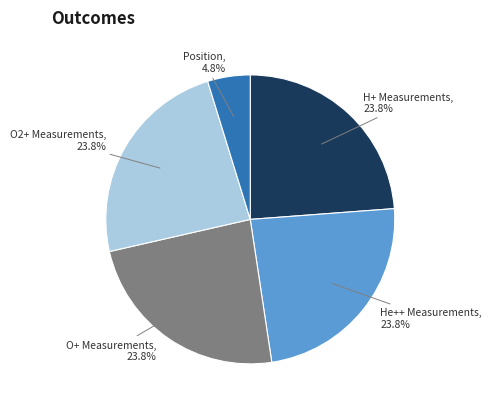

To the nearest percent, what is the average slice percentage?

20%